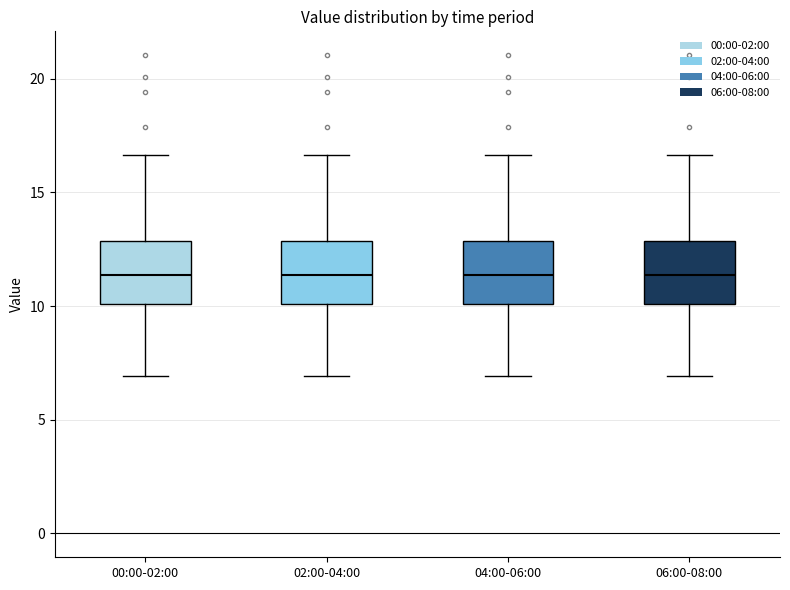

Reading left to right, read every box against the y-axis: the position of its median line, the range the box covers, and the ends of its whiskers. The values are not printed on the chart, so give them approximately, as read against the axis.

00:00-02:00: median 11.5, box 10.0 to 13.0, whiskers 7.0 to 16.5
02:00-04:00: median 11.5, box 10.0 to 13.0, whiskers 7.0 to 16.5
04:00-06:00: median 11.5, box 10.0 to 13.0, whiskers 7.0 to 16.5
06:00-08:00: median 11.5, box 10.0 to 13.0, whiskers 7.0 to 16.5